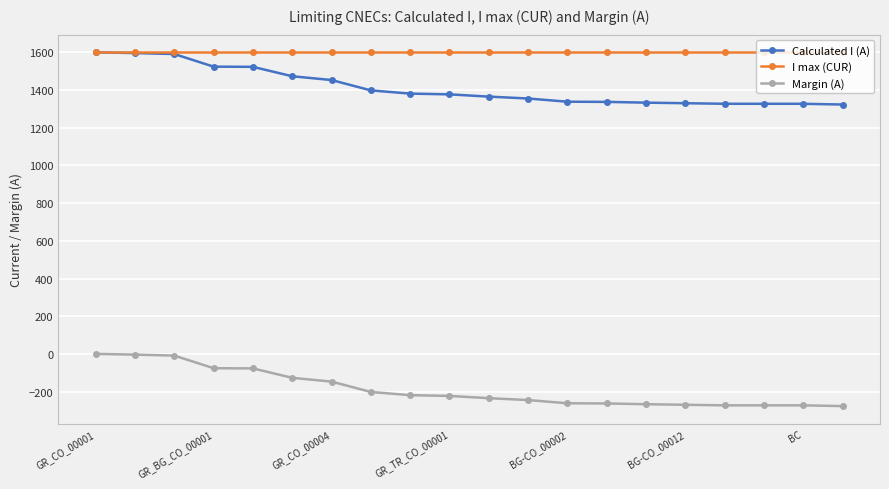

True or false: Margin (A) and Calculated I (A) cross at least once.

False